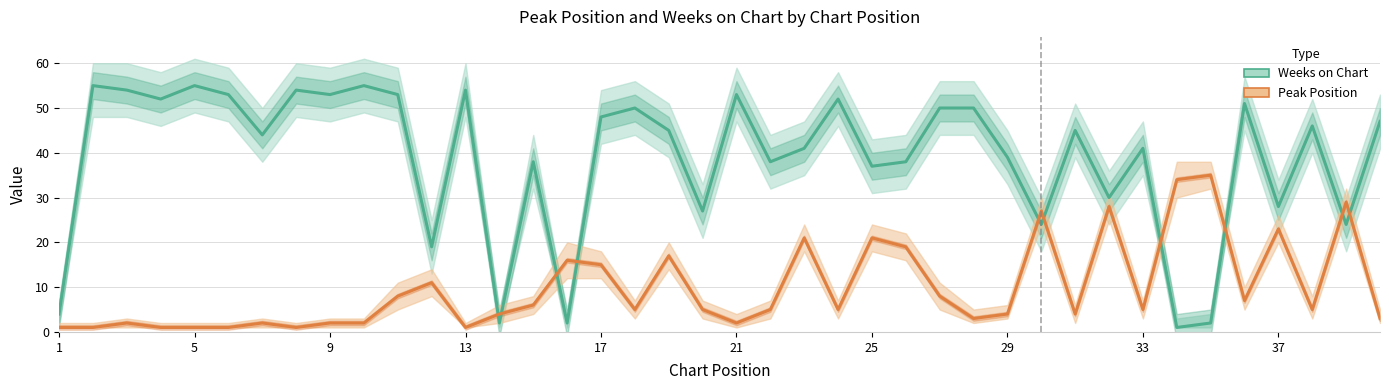

Which series has the largest range (max minus min)?

Weeks on Chart